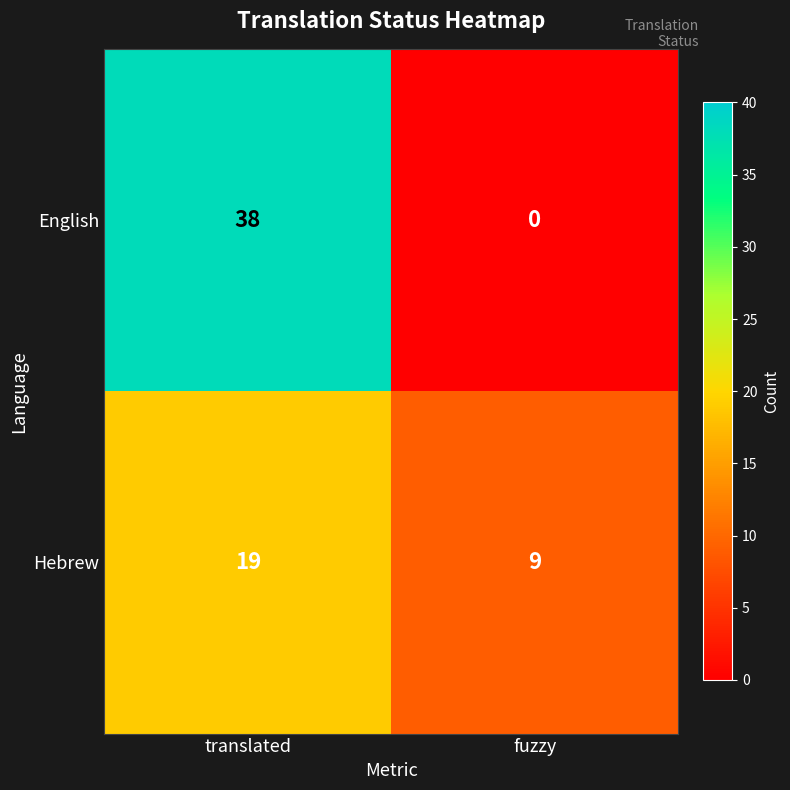

What is the spread (max minus min) of values at fuzzy?

9